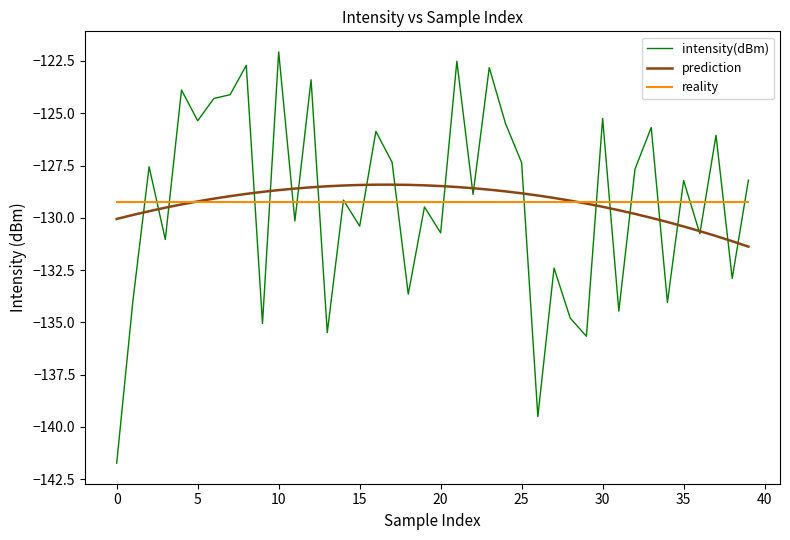

Which series has the largest range (max minus min)?

intensity(dBm)